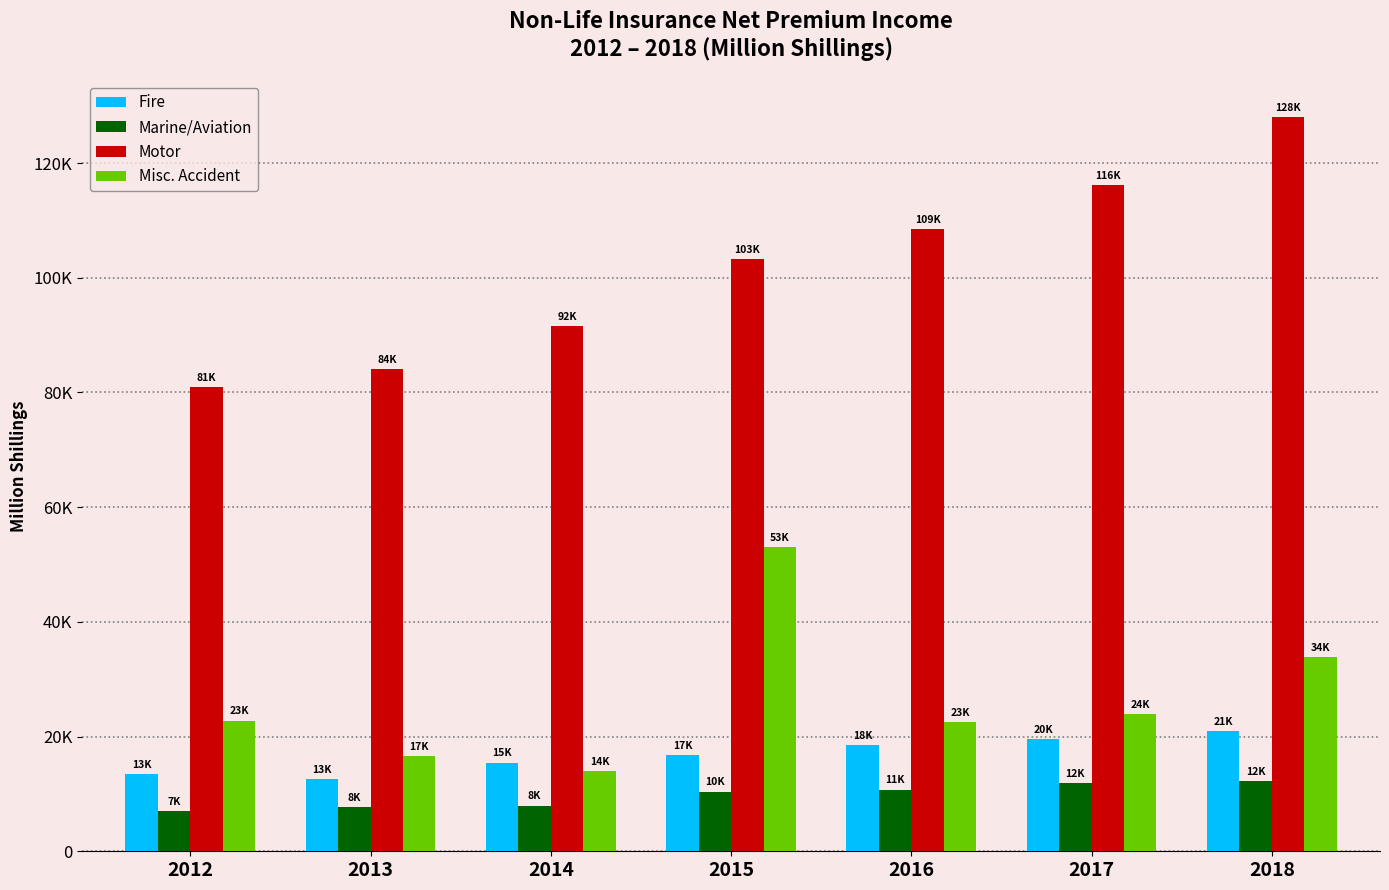

What is the smallest value displayed?

6959